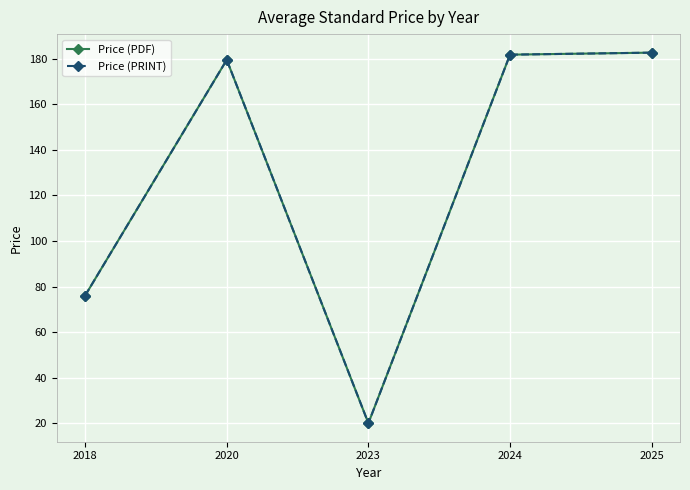

Does the chart have visible grid lines?

Yes